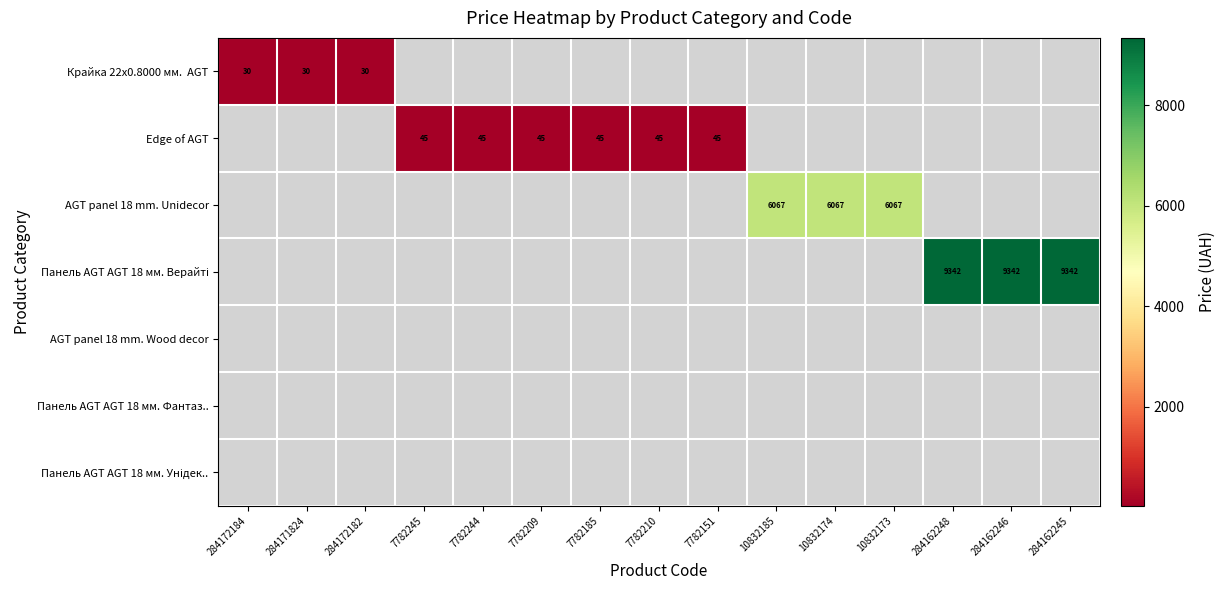

Rank the series by their average value, from lowest to highest.

Крайка 22x0.8000 мм. AGT, Edge of AGT, AGT panel 18 mm. Unidecor, Панель AGT AGT 18 мм. Верайті, AGT panel 18 mm. Wood decor, Панель AGT AGT 18 мм. Фантаз.., Панель AGT AGT 18 мм. Унідек..